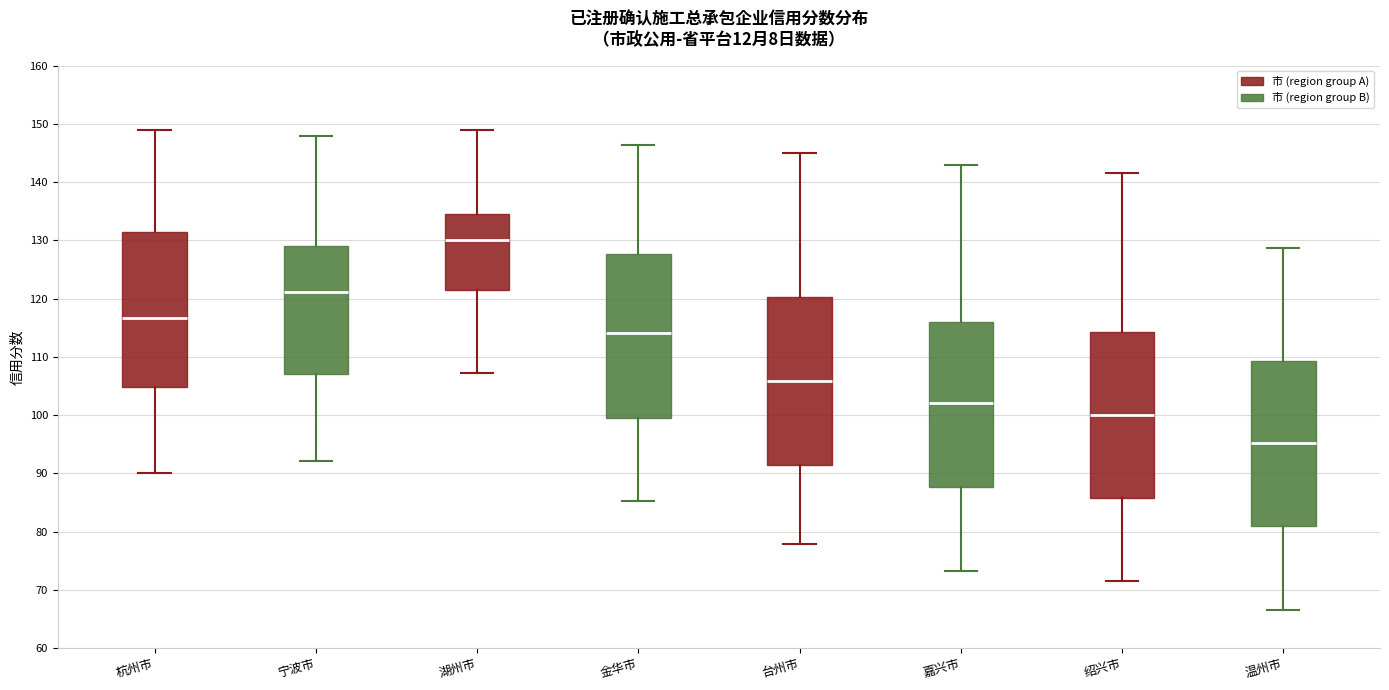

Which box's median line is the lowest?

温州市